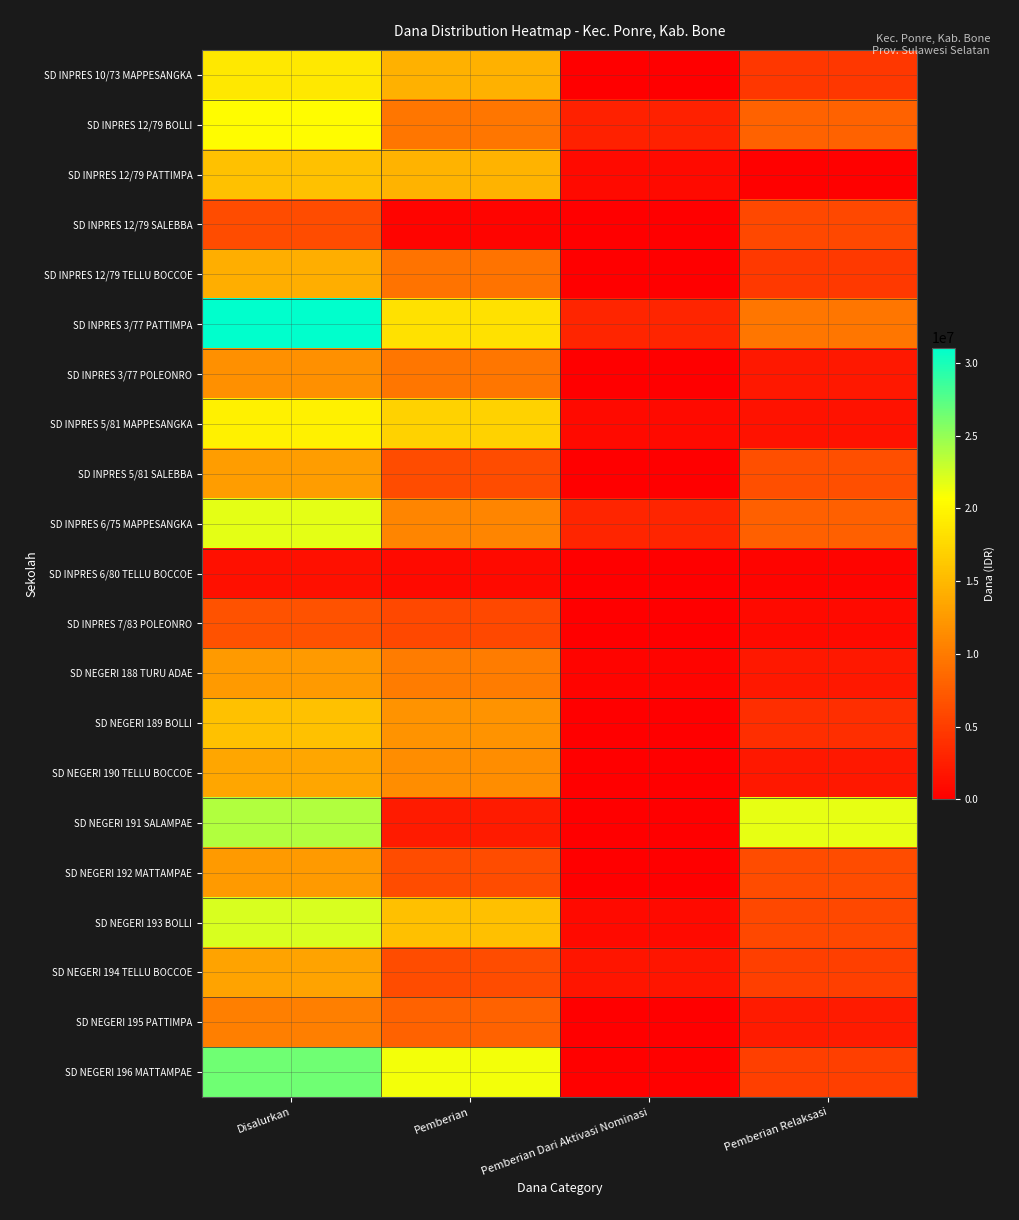

Which category has the highest value across all series?

Disalurkan